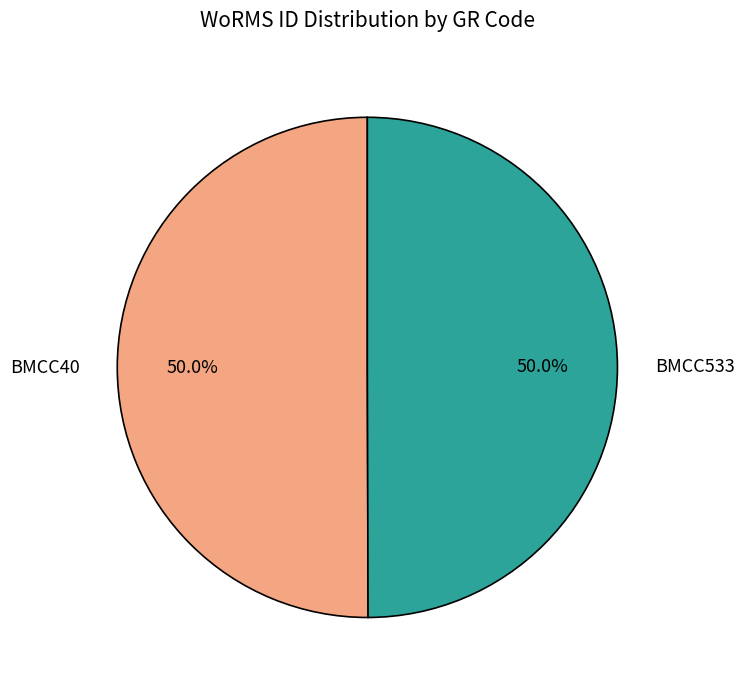

To the nearest percent, what portion does BMCC40 represent?

50%